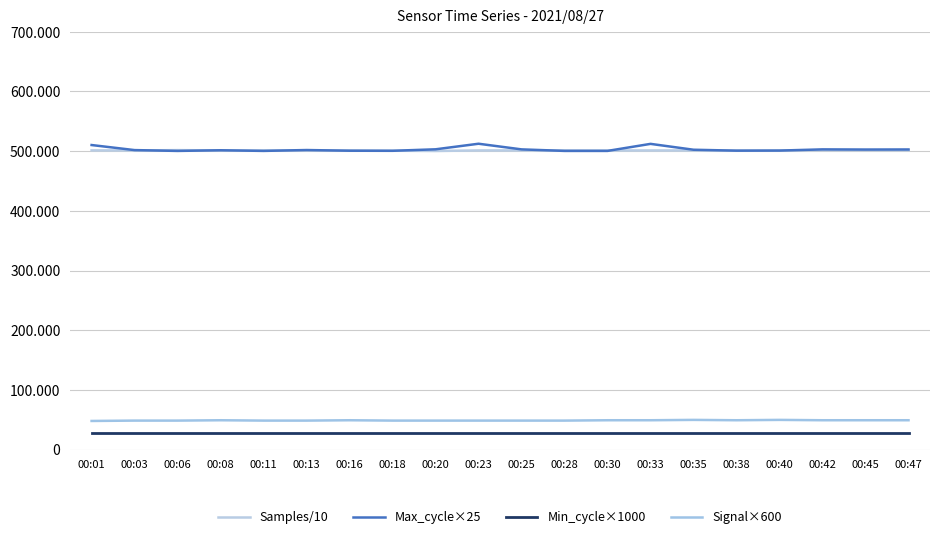

What is the maximum value shown in the chart?

512450.0